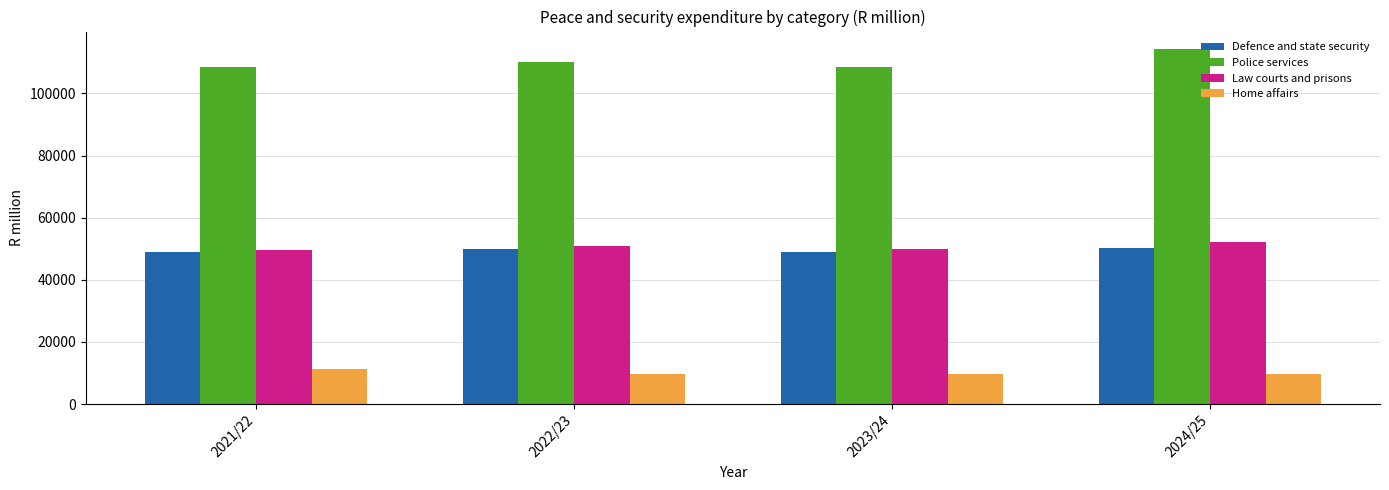

What is the sum of the Defence and state security values at 2023/24 and 2021/22?

97913.1